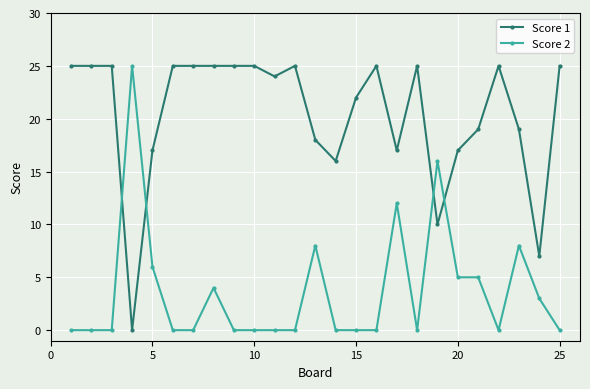

List the series in order of their overall mean, highest first.

Score 1, Score 2